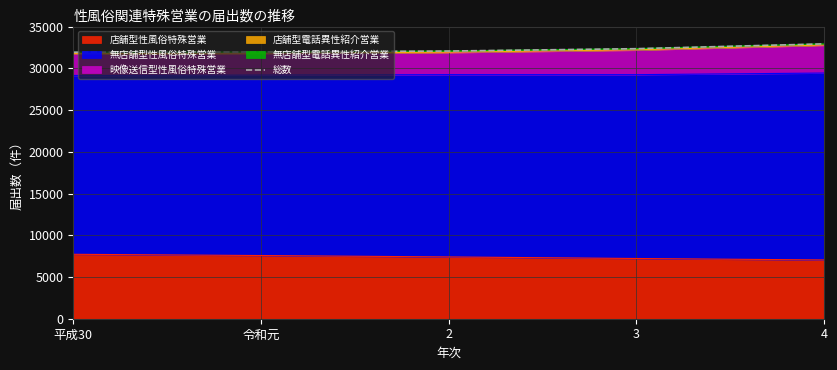

How many lines are shown in the chart?

1